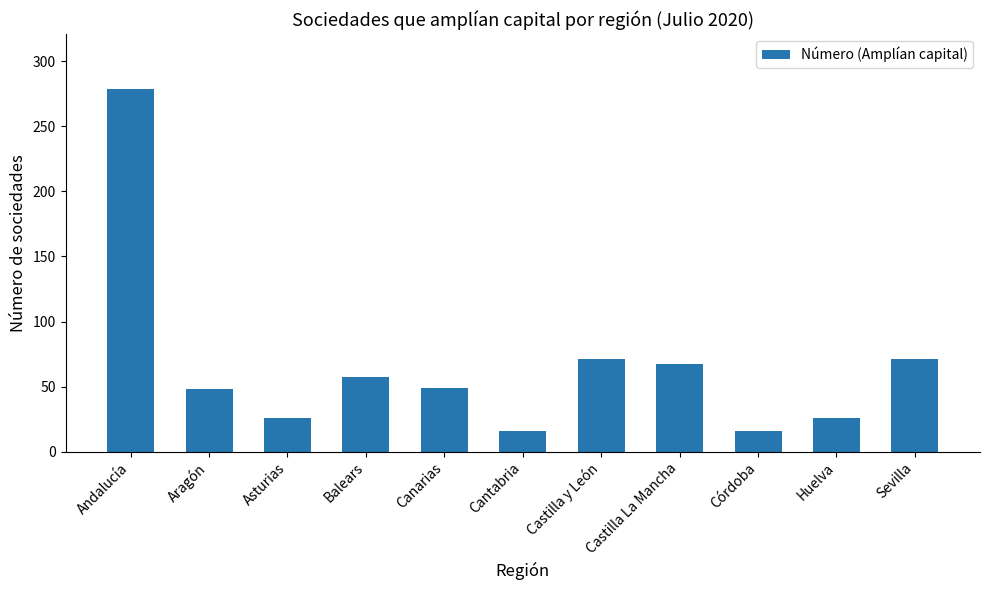

What is the difference between the maximum and minimum values?

263